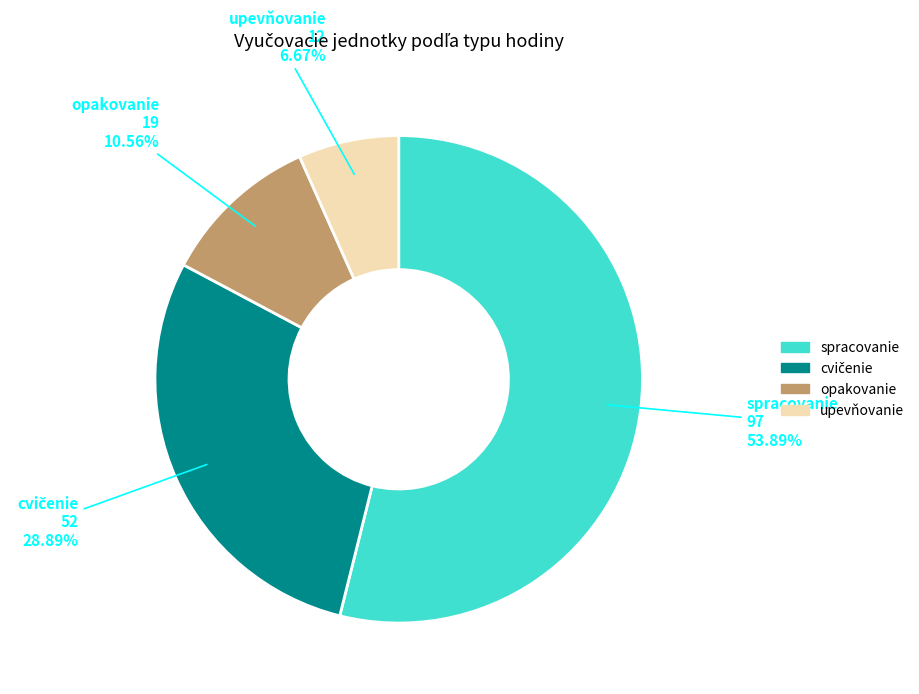

What is the majority slice?

spracovanie